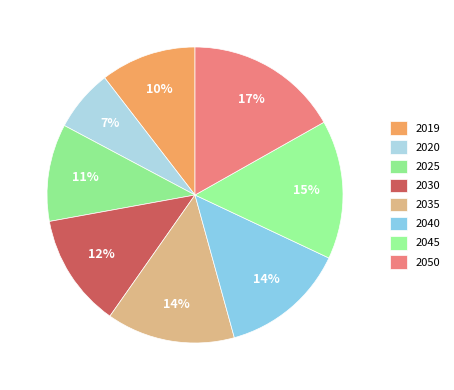

Which slice is the smallest?

2020